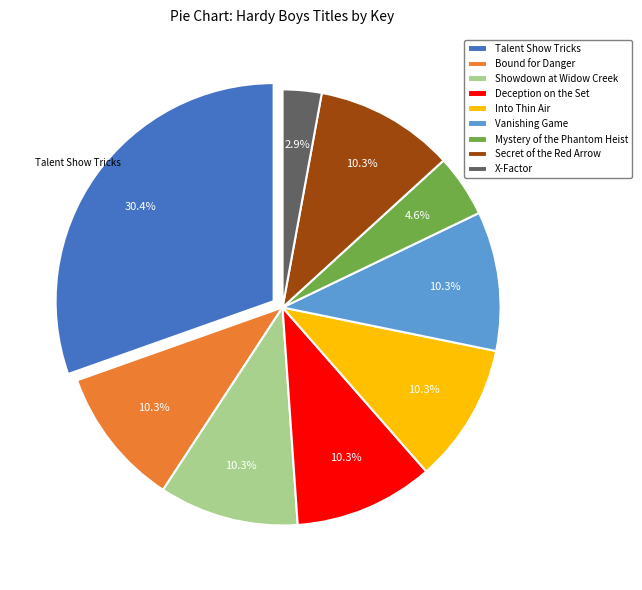

Combined, what portion of the pie is Mystery of the Phantom Heist and X-Factor?

7.5%